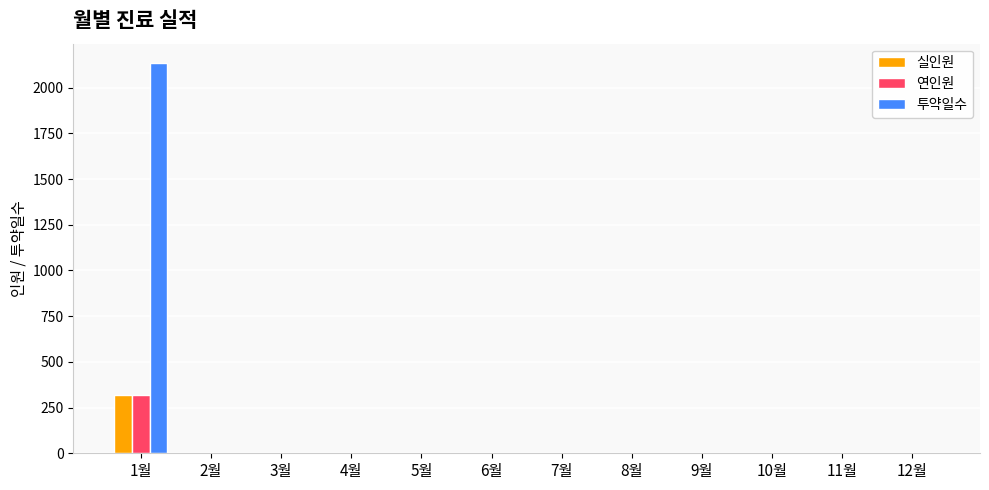

The 실인원 series shows 189 at 3월. True or false?

False